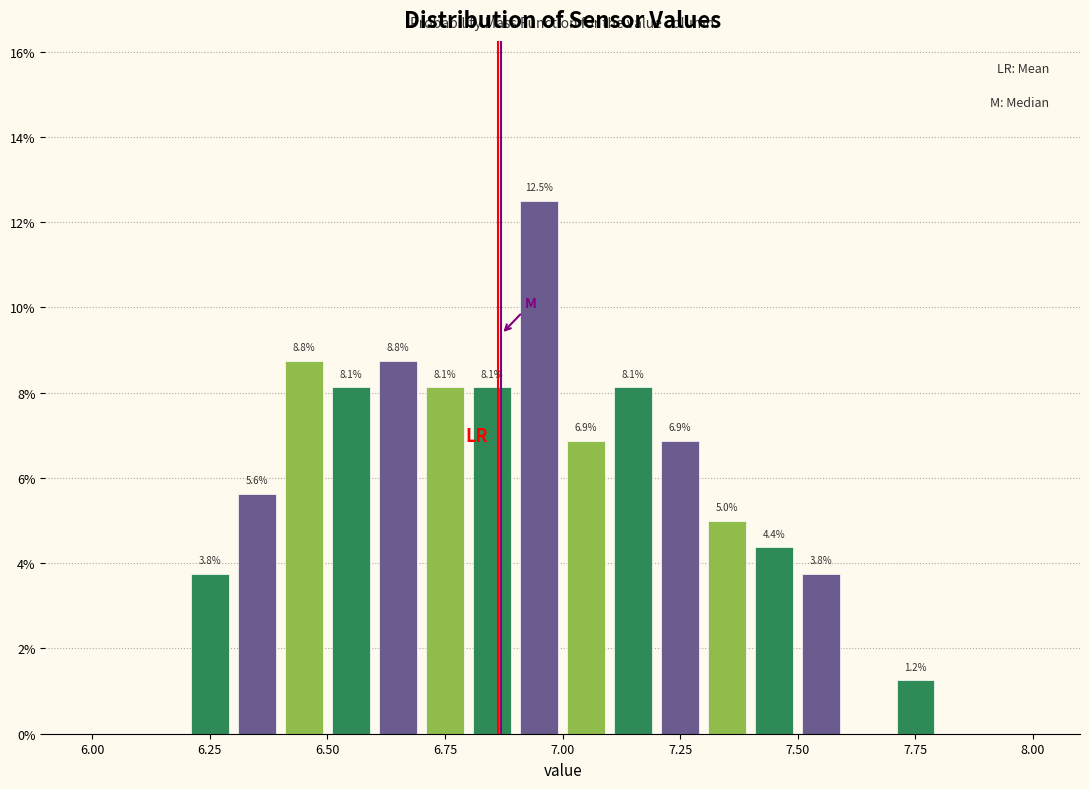

Around what value on the x-axis is the tallest bar? Give the approximate position of its centre, as read against the axis.

6.95